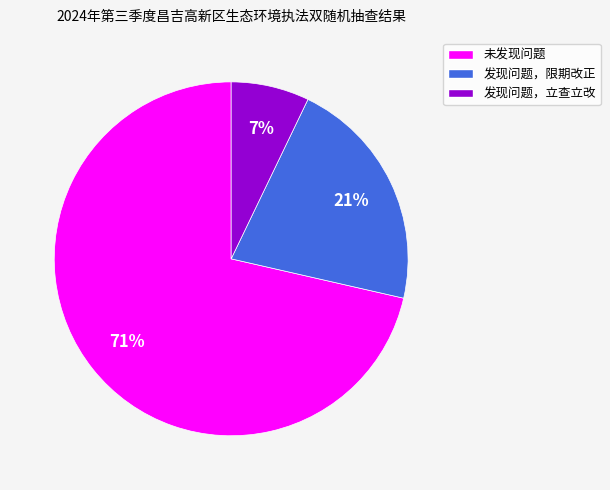

Count the number of slices in the pie.

3